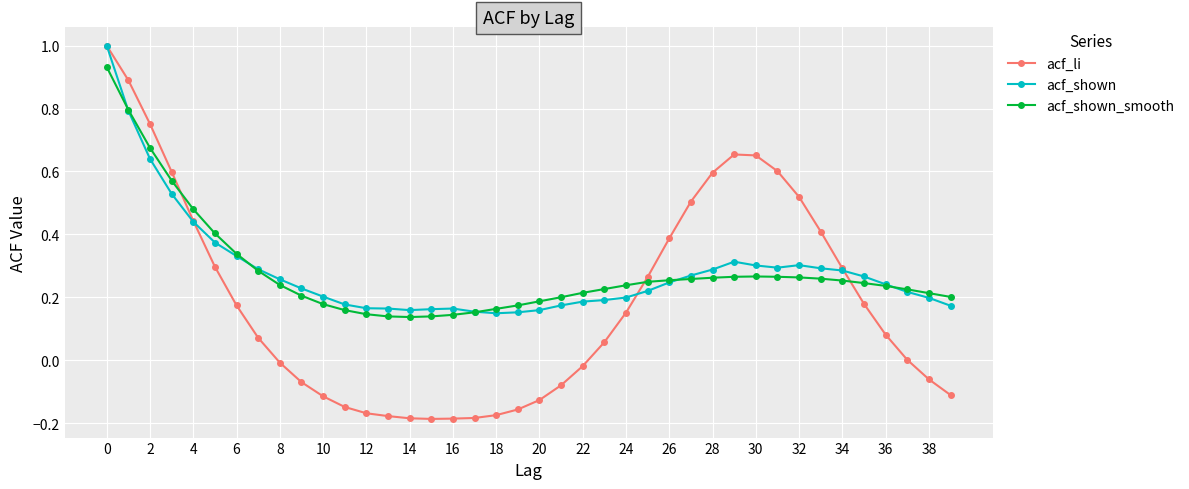

What is the maximum value shown in the chart?

1.0